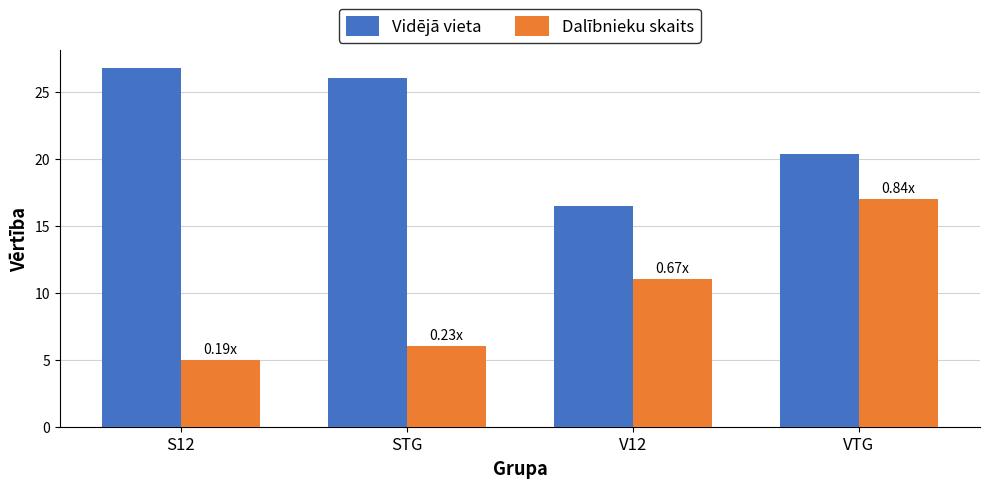

Is the value of Vidējā vieta at STG greater than the value of Dalībnieku skaits at STG?

Yes